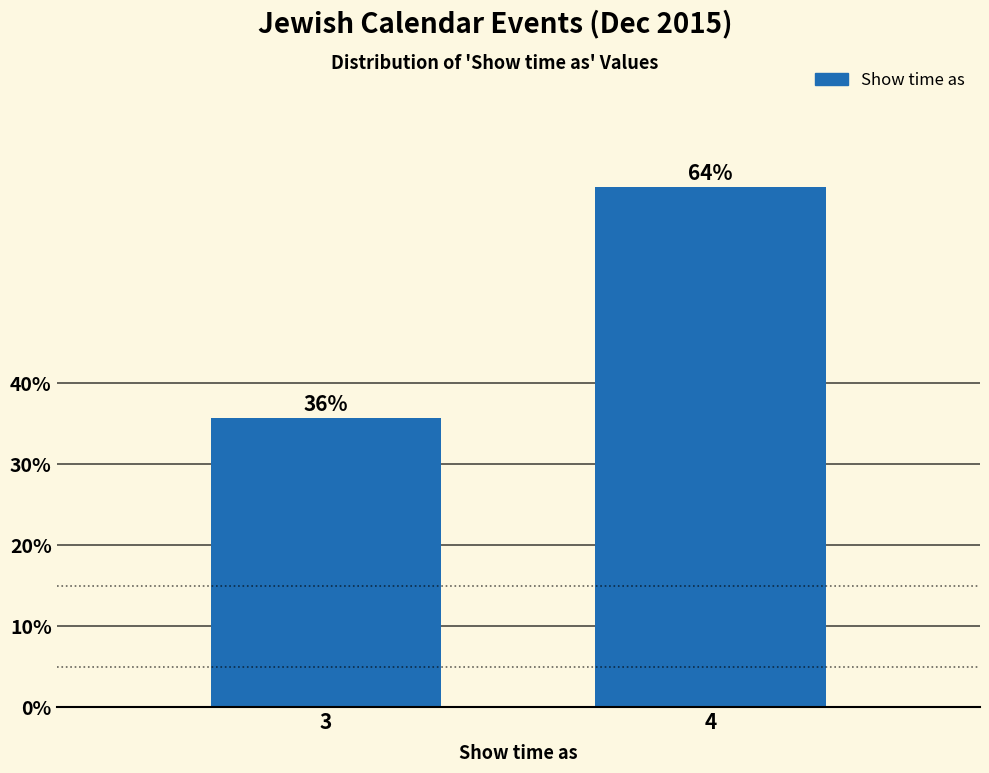

Approximately how many times larger is the value at 3 compared to 4?

0.6